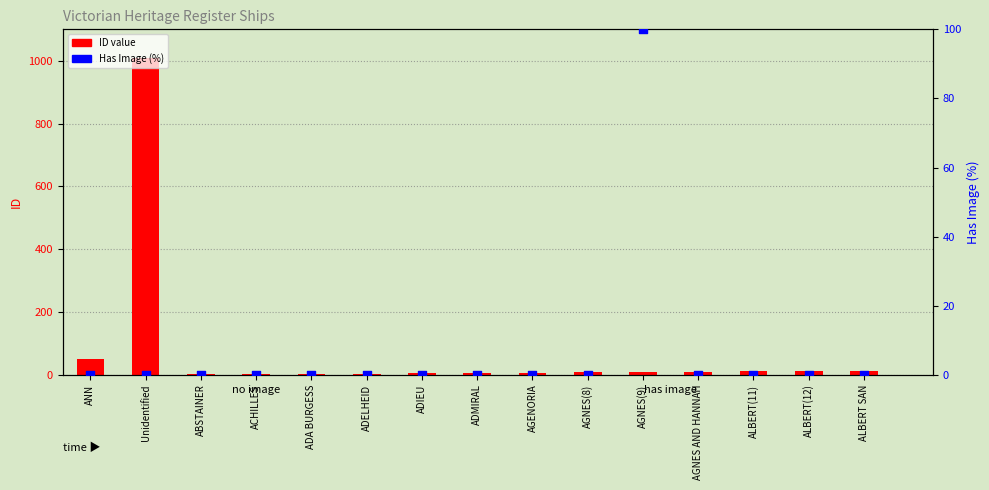

Which series contains the highest Y value?

ID value